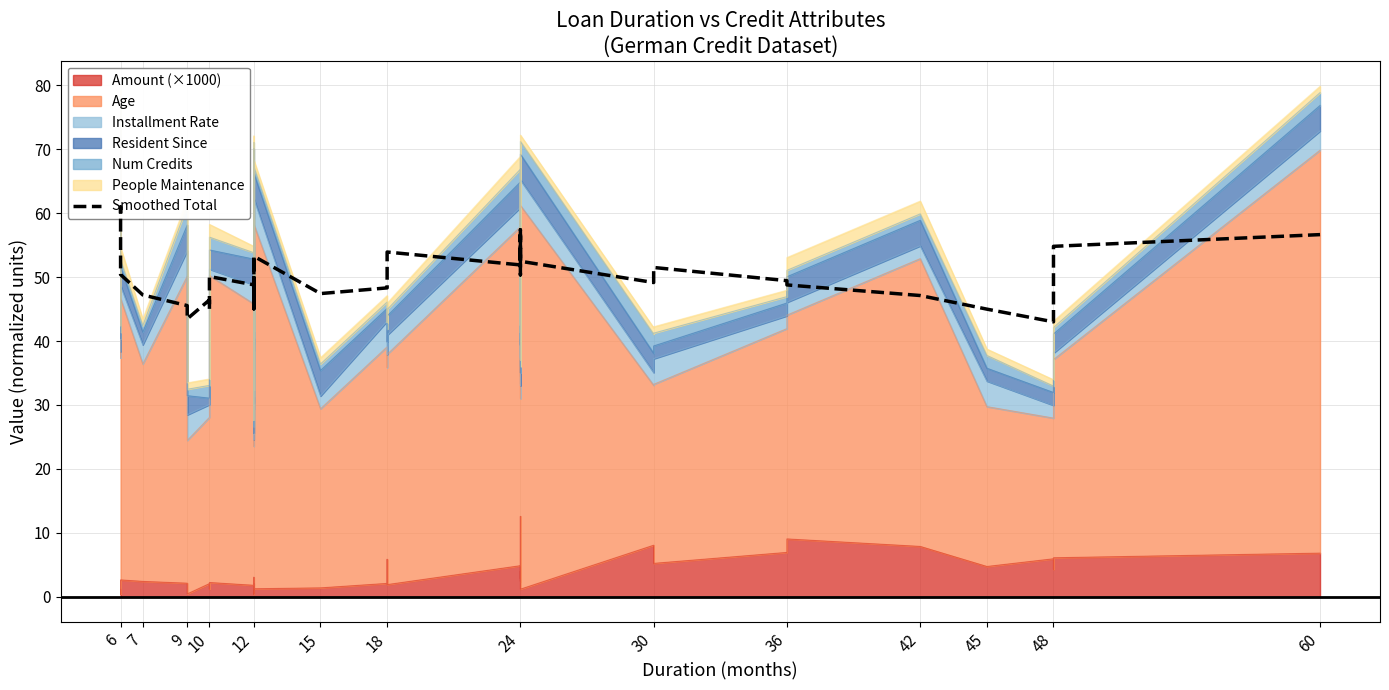

How many data points are less than 50?

19